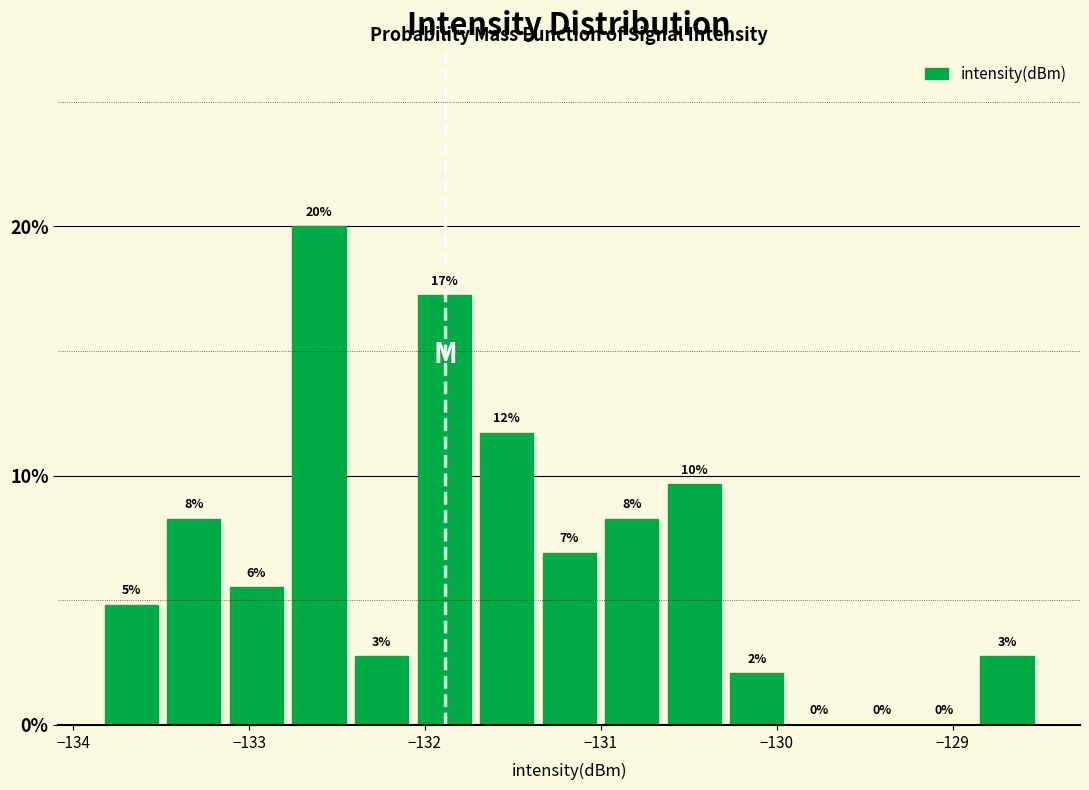

Around what value on the x-axis is the tallest bar? Give the approximate position of its centre, as read against the axis.

-132.6